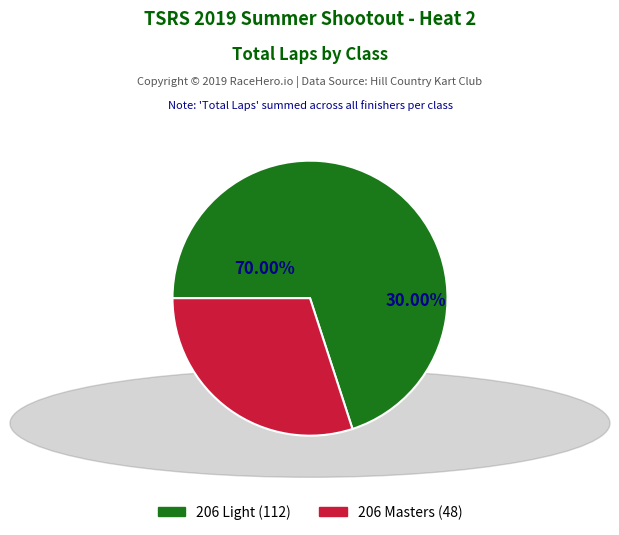

Which has a higher value, 206 Light or 206 Masters?

206 Light